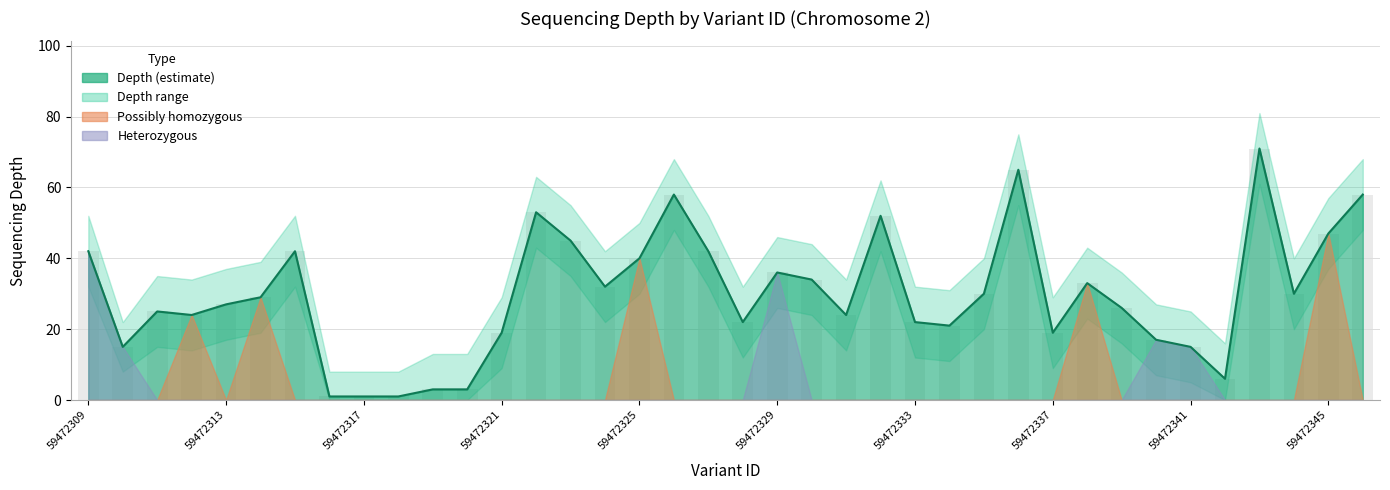

Which series has the largest range (max minus min)?

depth